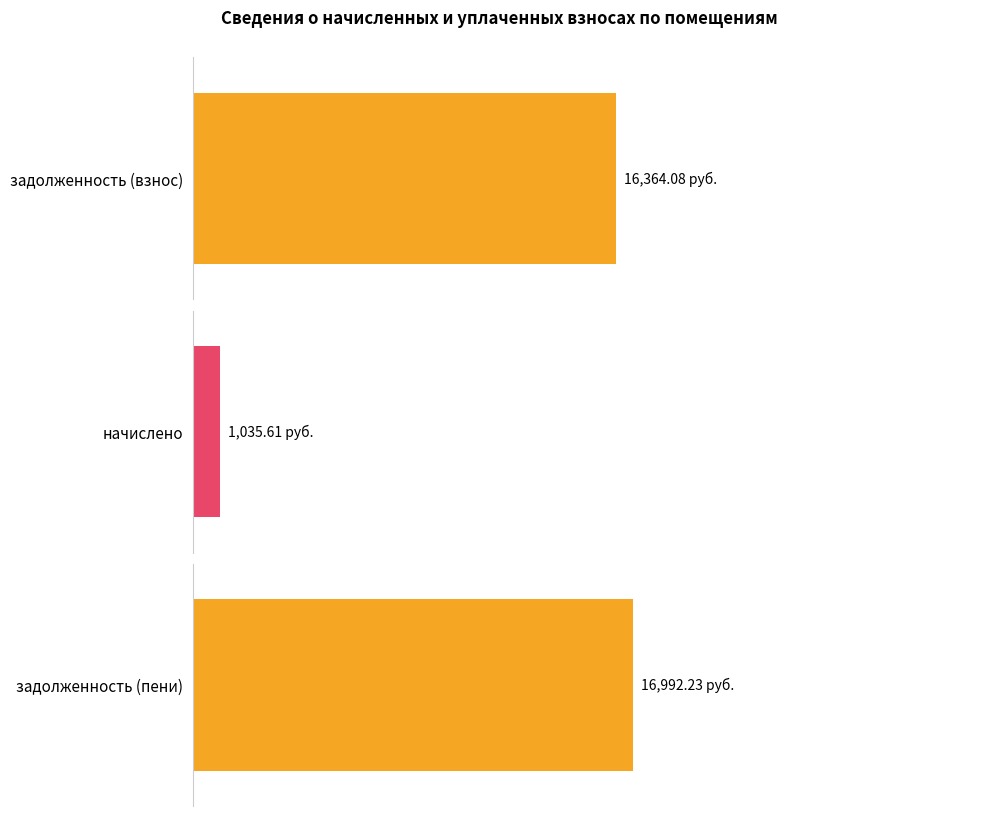

True or false: начислено has a value of 1396.6 at 15.

False